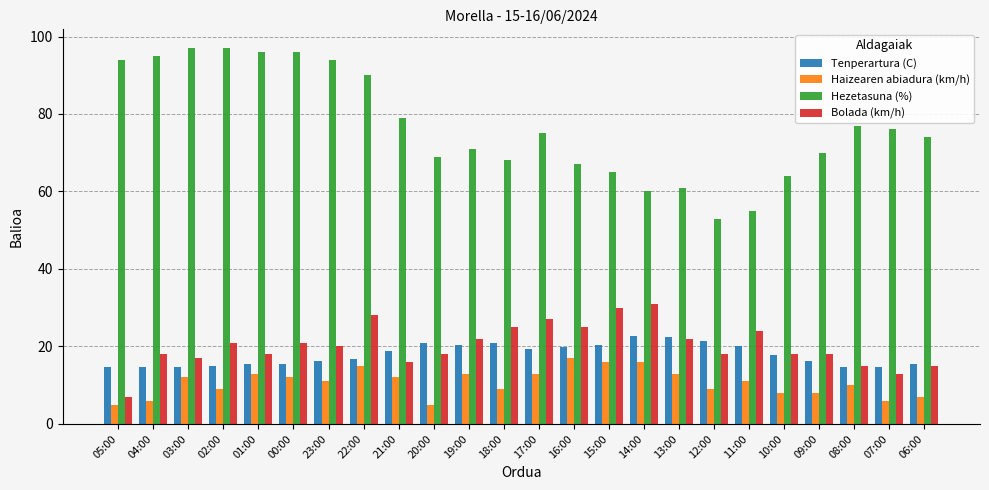

What is the difference between the highest and lowest values at 20:00?

64.0